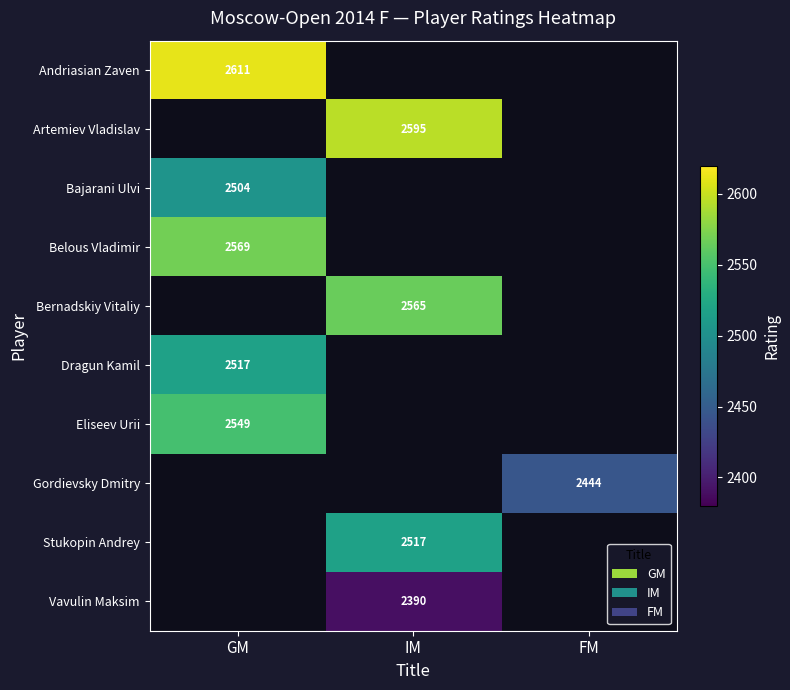

The value of Andriasian Zaven at GM is 2611. True or false?

True